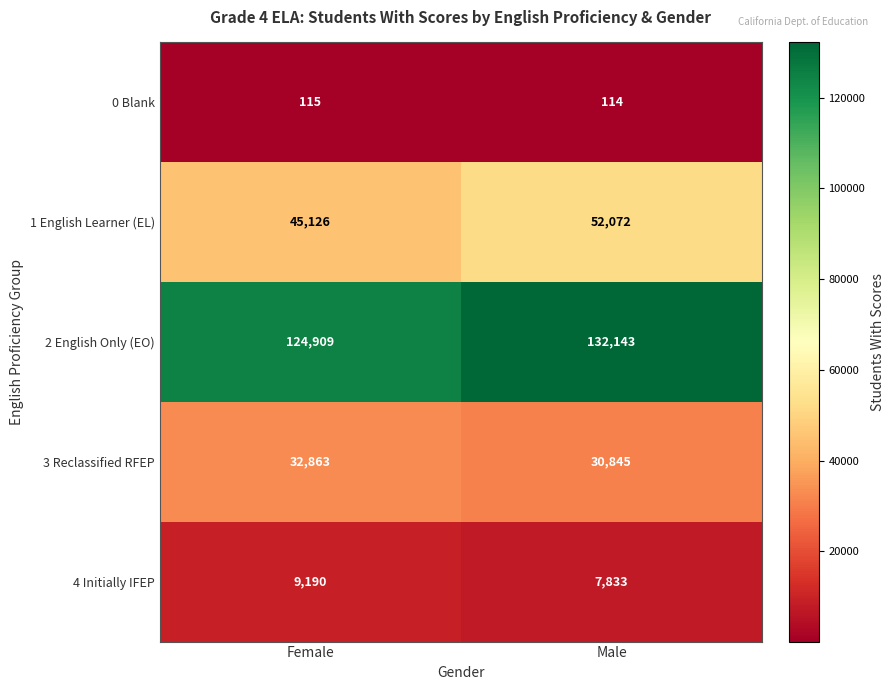

Which series has the widest spread of values?

2 English Only (EO)